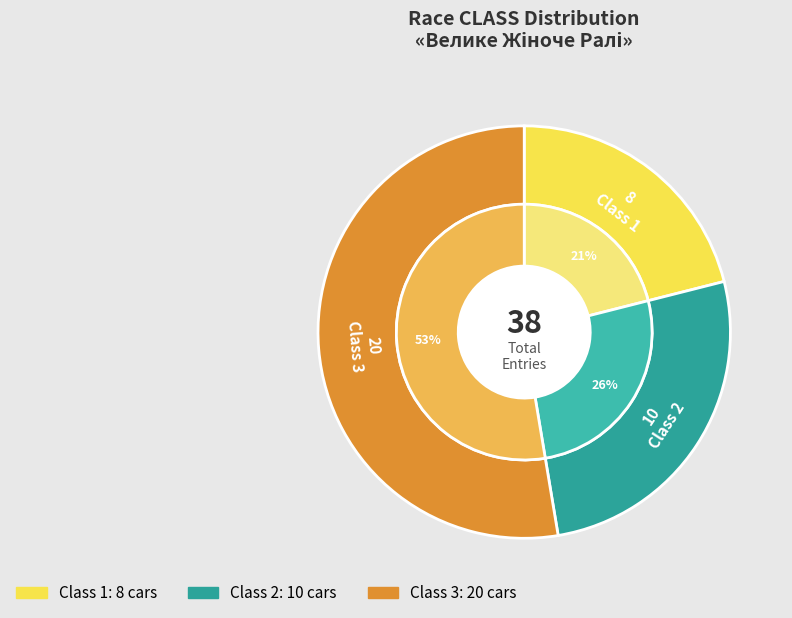

Which slice represents more than half of the pie?

Class 3